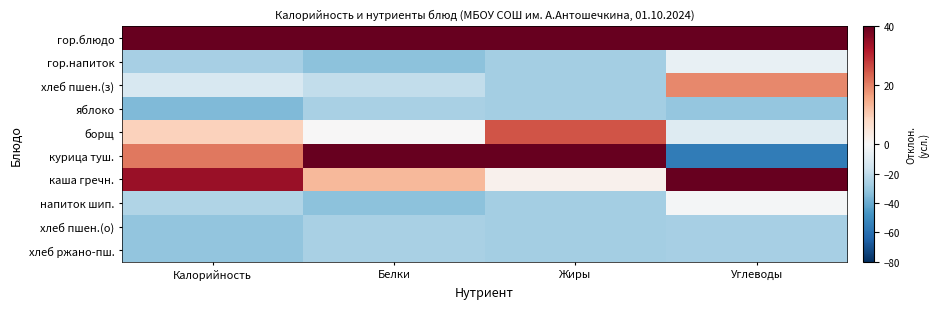

Reading left to right, extract all data points from this chart.

гор.блюдо: Калорийность=97.8	Белки=78.3	Жиры=95.1	Углеводы=56.9
гор.напиток: Калорийность=-26.3	Белки=-32.6	Жиры=-27.4	Углеводы=-5.9
хлеб пшен.(з): Калорийность=-13.0	Белки=-19.6	Жиры=-27.4	Углеводы=19.2
яблоко: Калорийность=-35.3	Белки=-26.1	Жиры=-27.4	Углеводы=-31.0
борщ: Калорийность=9.3	Белки=0.0	Жиры=25.1	Углеводы=-10.0
курица туш.: Калорийность=21.1	Белки=71.8	Жиры=42.6	Углеводы=-56.1
каша гречн.: Калорийность=34.4	Белки=13.0	Жиры=1.8	Углеводы=82.0
напиток шип.: Калорийность=-24.4	Белки=-32.6	Жиры=-27.4	Углеводы=-1.7
хлеб пшен.(о): Калорийность=-31.8	Белки=-26.1	Жиры=-27.4	Углеводы=-26.8
хлеб ржано-пш.: Калорийность=-31.8	Белки=-26.1	Жиры=-27.4	Углеводы=-26.8